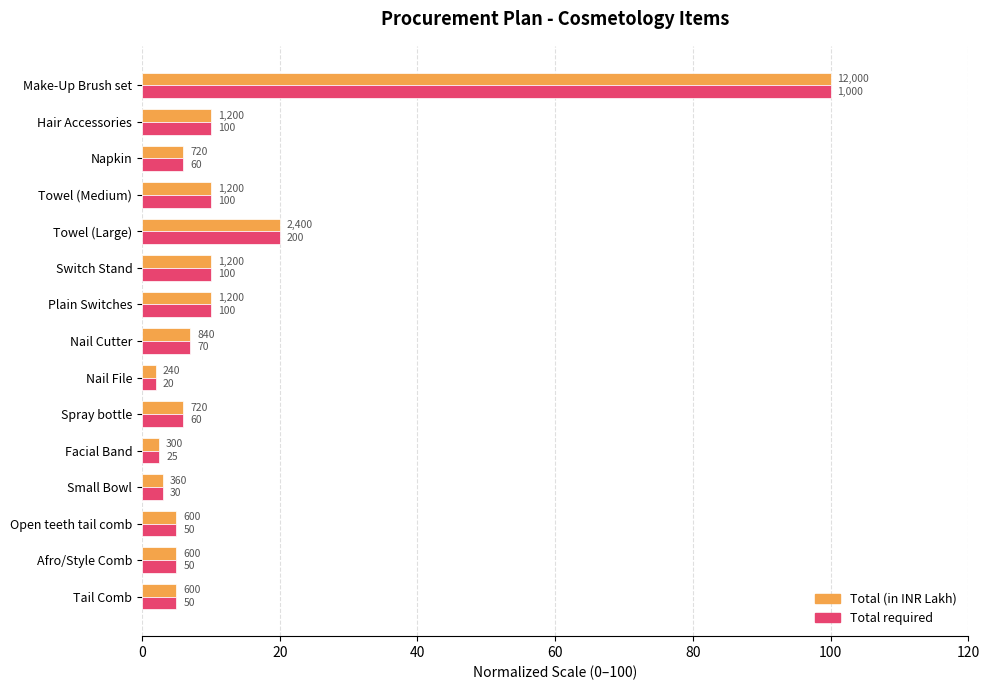

What are all the series names shown in the legend?

Total (in INR Lakh), Total required